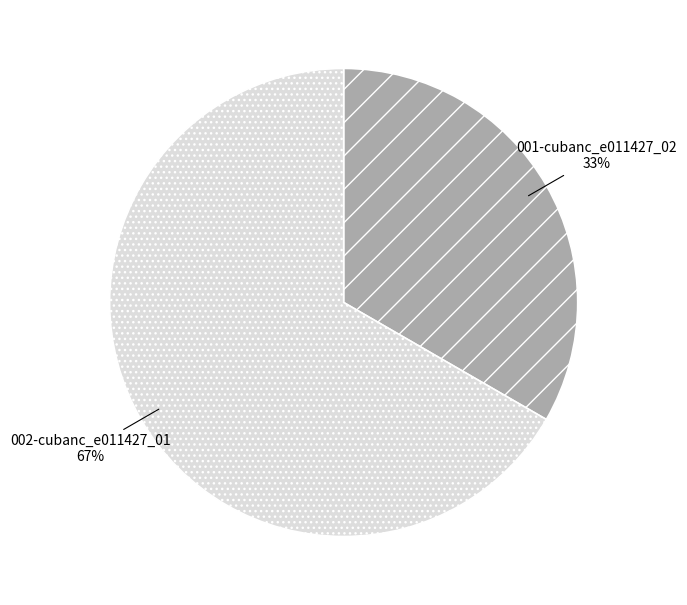

How many slices are in this pie chart?

2